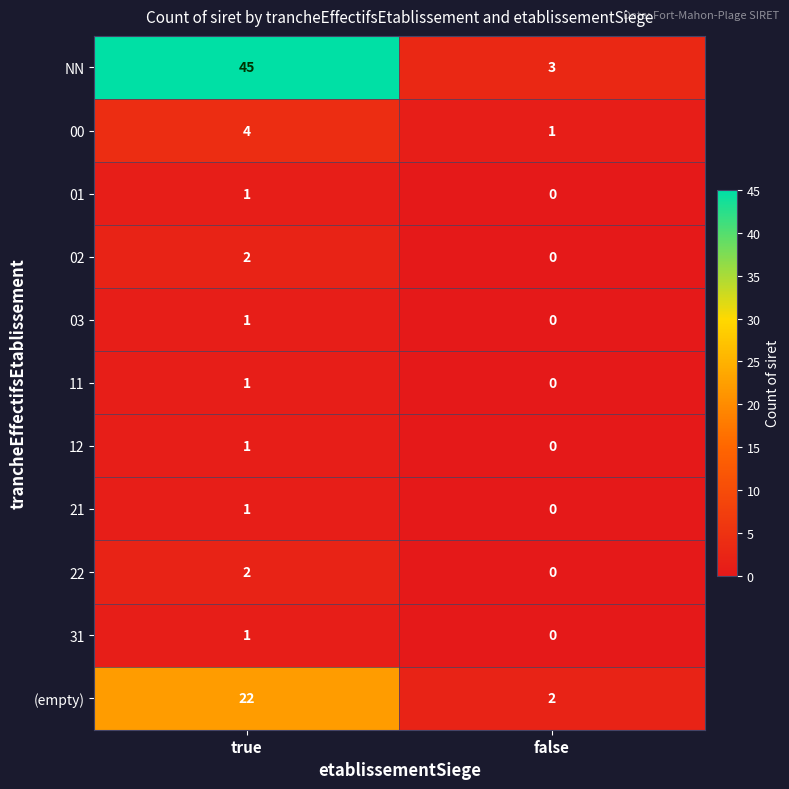

What is the average value of the (empty) series?

12